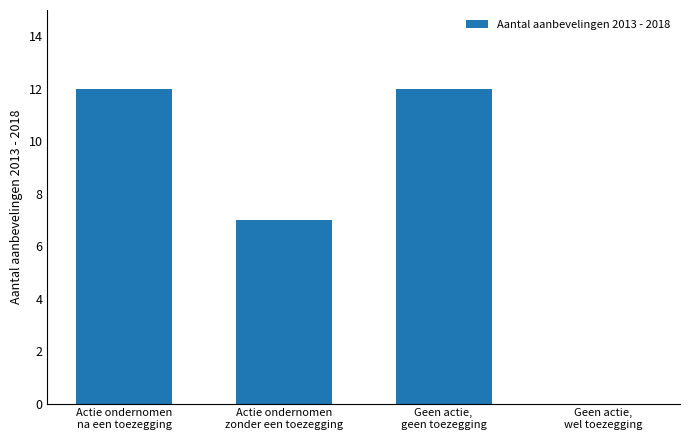

Reading left to right, extract all data points from this chart.

12	7	12	0